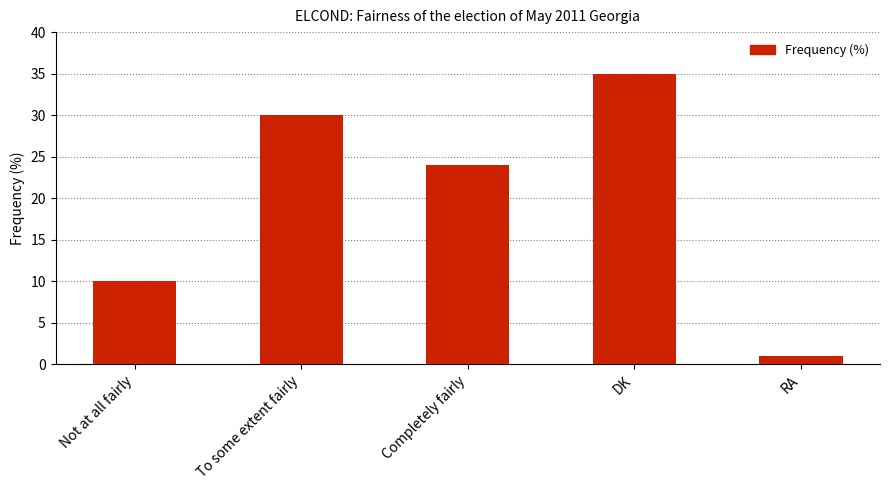

Rank the categories by value from highest to lowest.

DK, To some extent fairly, Completely fairly, Not at all fairly, RA